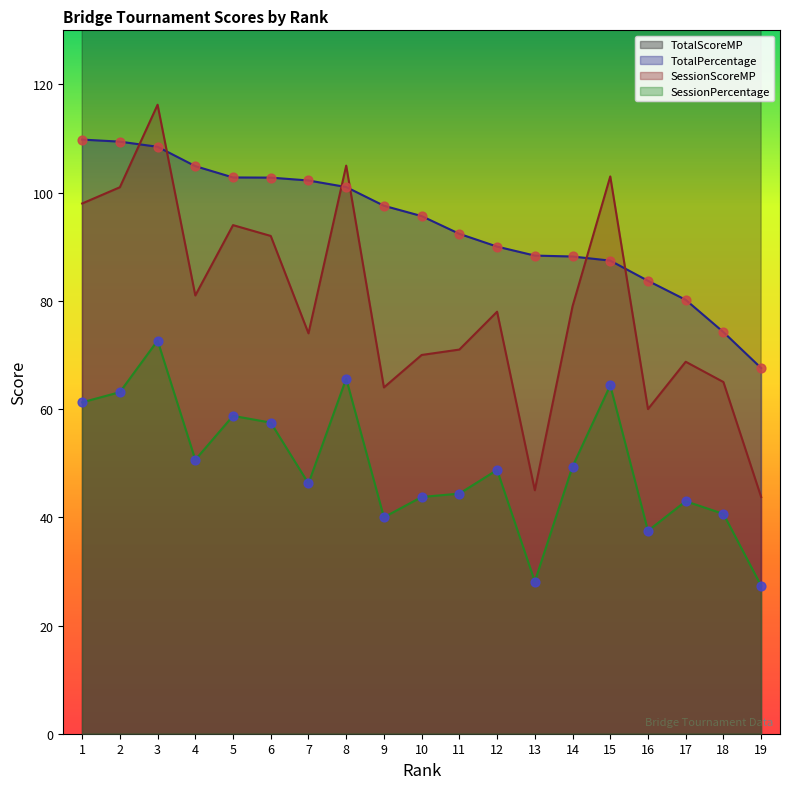

Is the value of TotalScoreMP at 14 greater than the value of SessionScoreMP at 12?

Yes